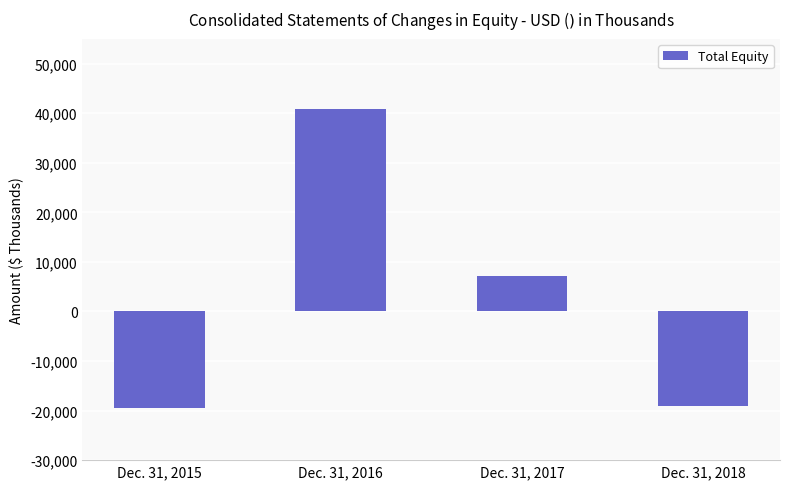

Between Dec. 31, 2017 and Dec. 31, 2018, which is larger?

Dec. 31, 2017